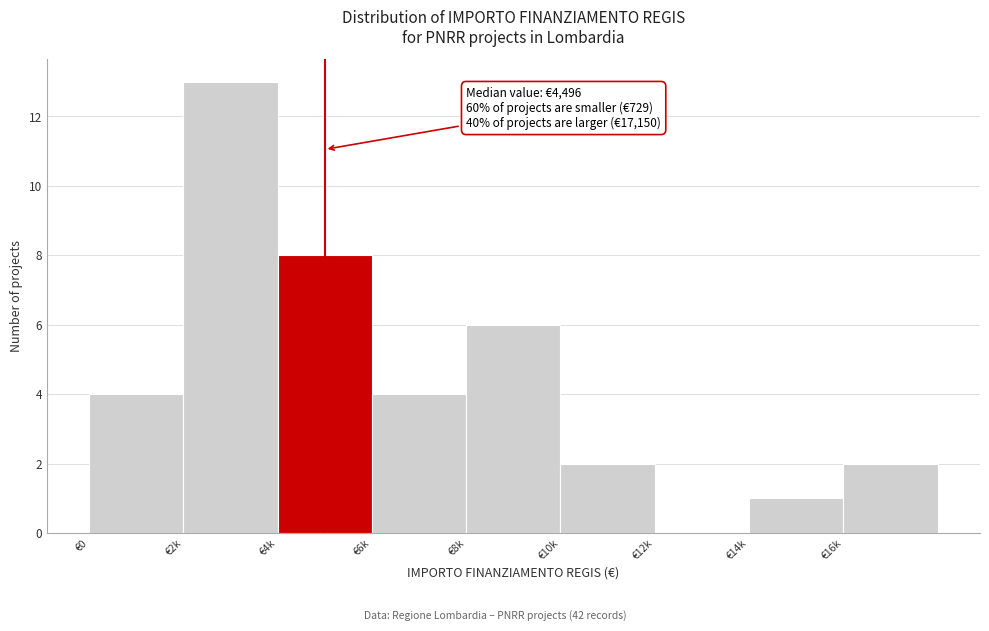

Reading right to left, transcribe all the data shown in this chart.

€16k=2	€14k=1	€12k=0	€10k=2	€8k=6	€6k=4	€4k=8	€2k=13	€0=4